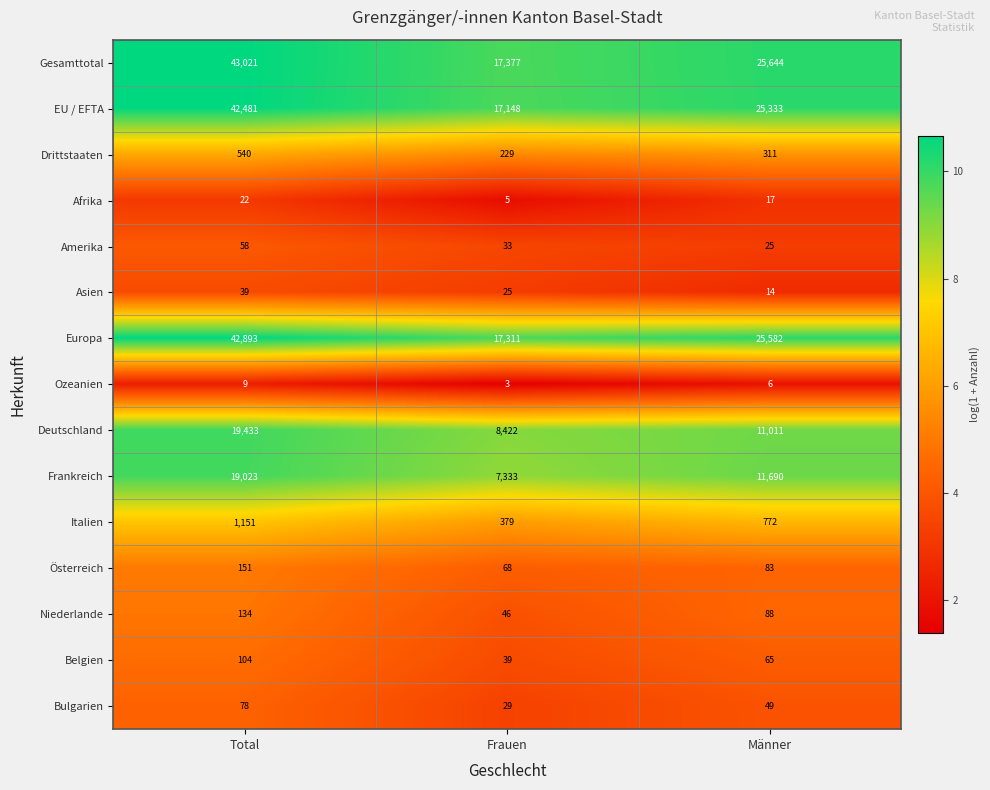

Which series has the largest total across all categories?

Gesamttotal